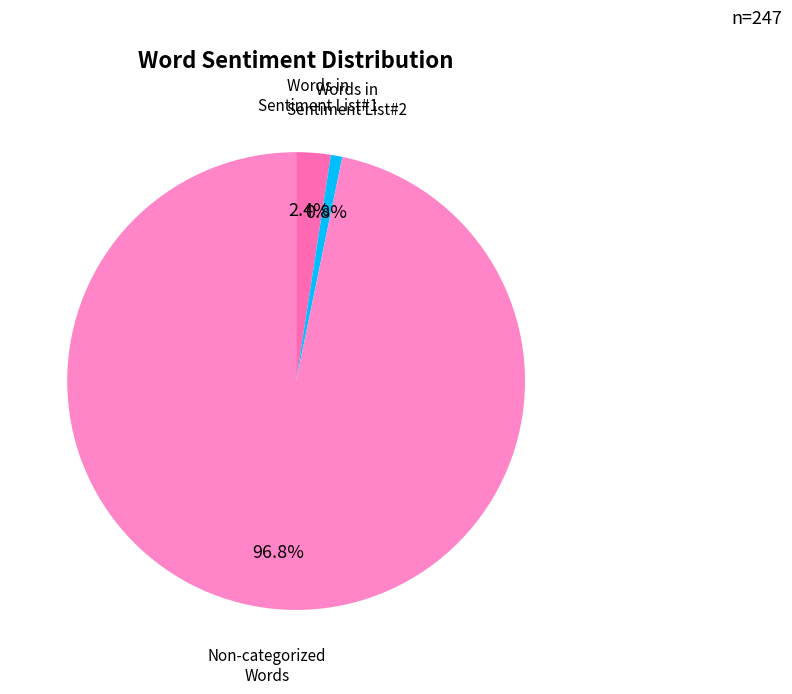

How many segments does this pie chart have?

3